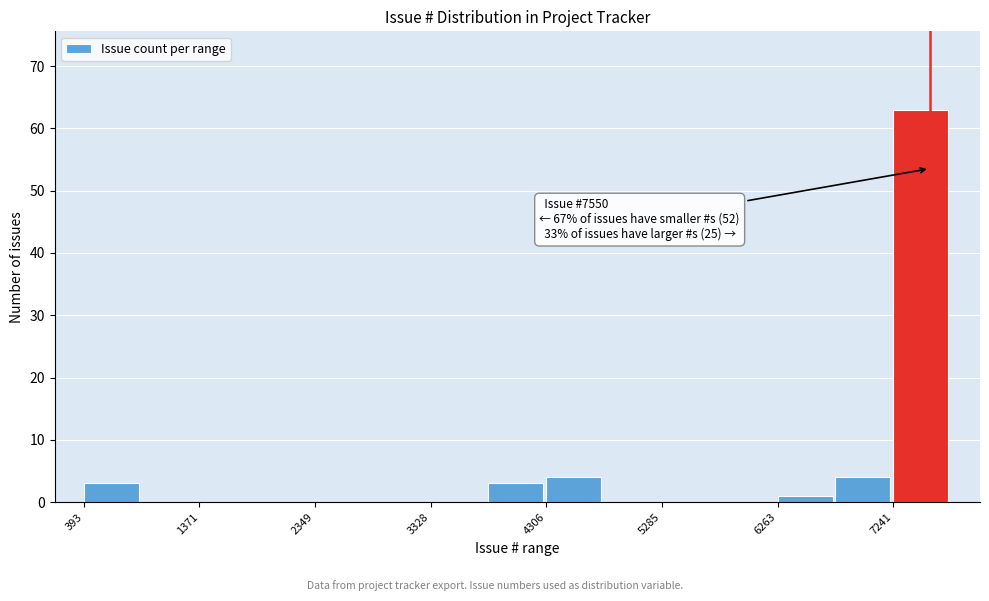

Which range on the x-axis has the tallest bar?

7200 to 7700